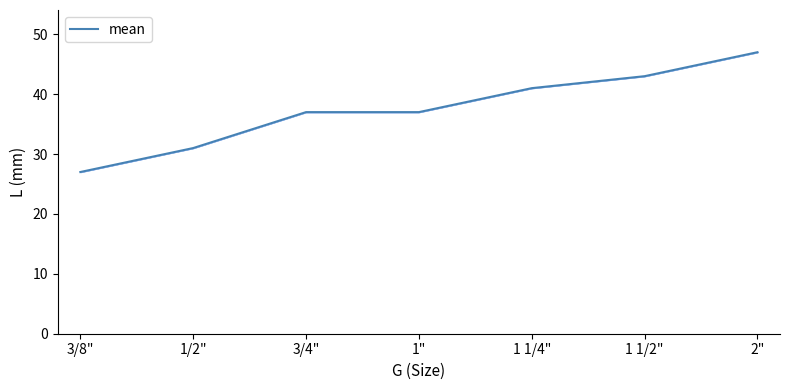

What is the maximum value shown in the chart?

47